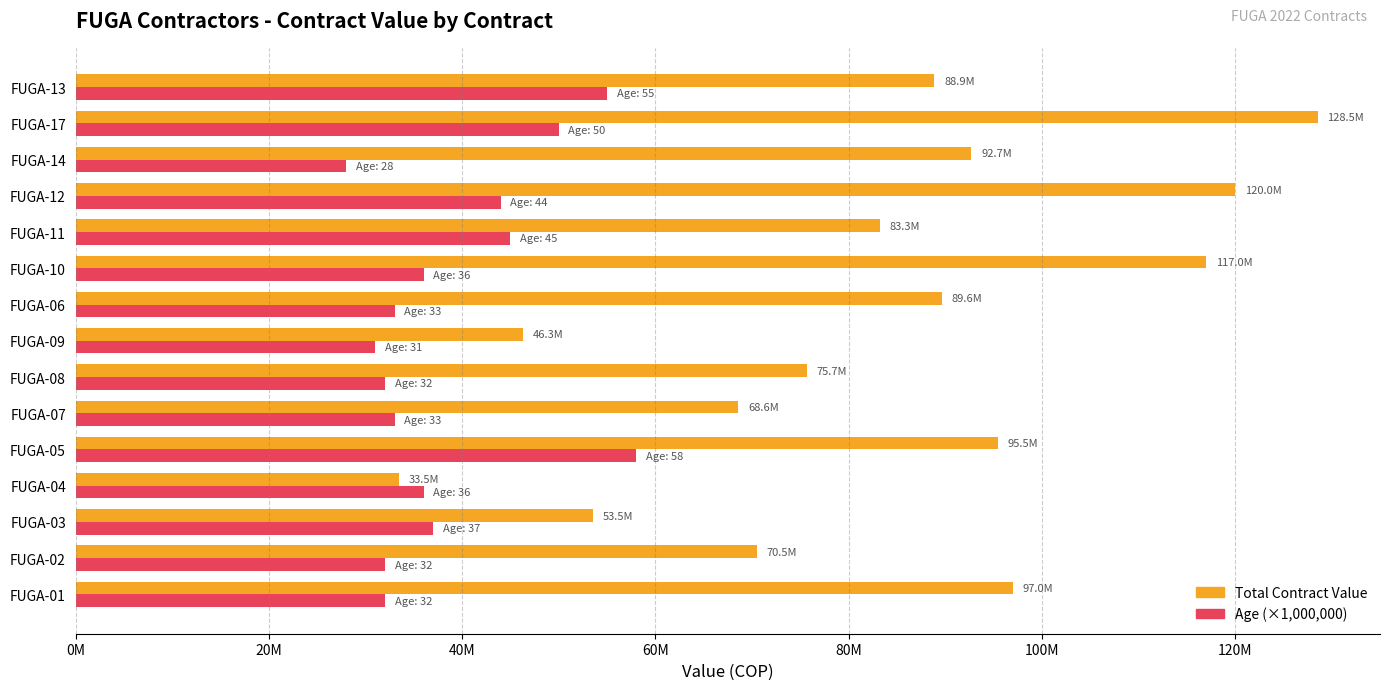

What are all the series names shown in the legend?

Total Contract Value, Age (×1,000,000)